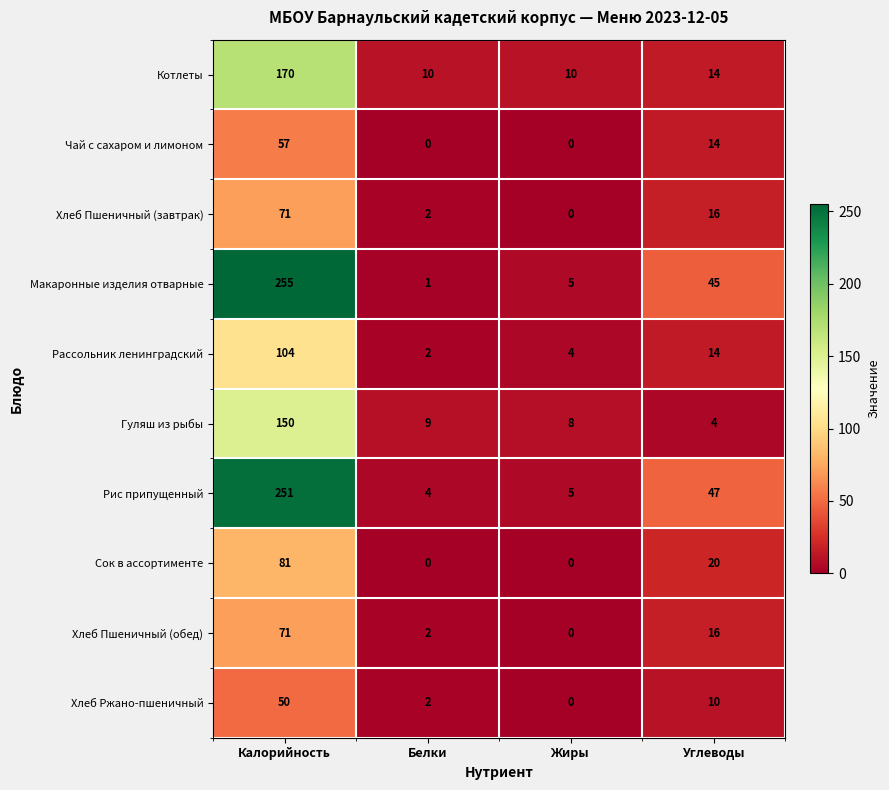

True or false: Сок в ассортименте has a value of 81 at Калорийность.

True